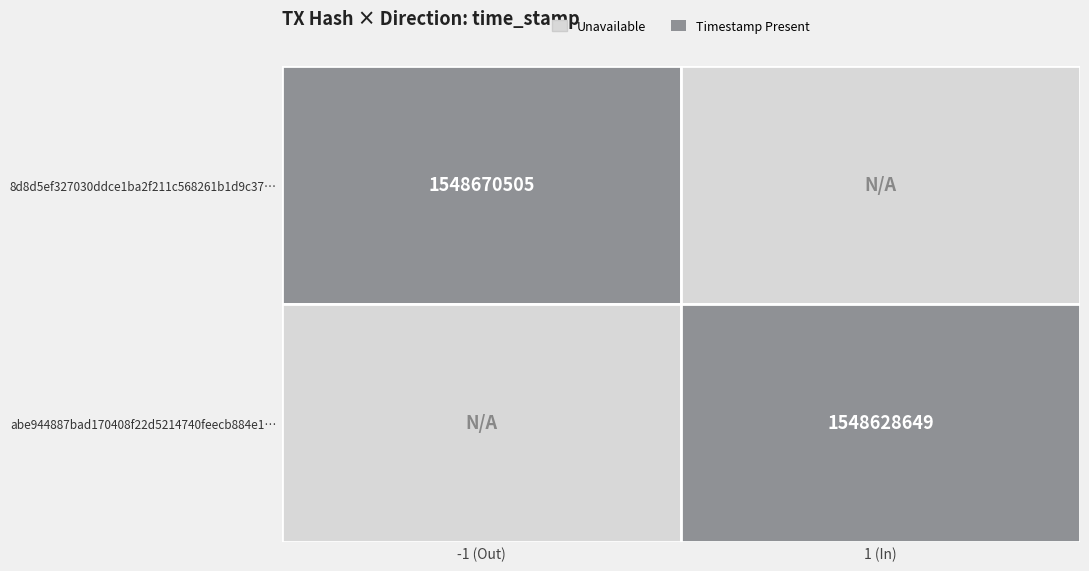

Reading left to right, transcribe all the data shown in this chart.

8d8d5ef327030ddce1ba2f211c568261b1d9c37: direction=-1	time_stamp=1548670505
abe944887bad170408f22d5214740feecb884e1: direction=1	time_stamp=1548628649